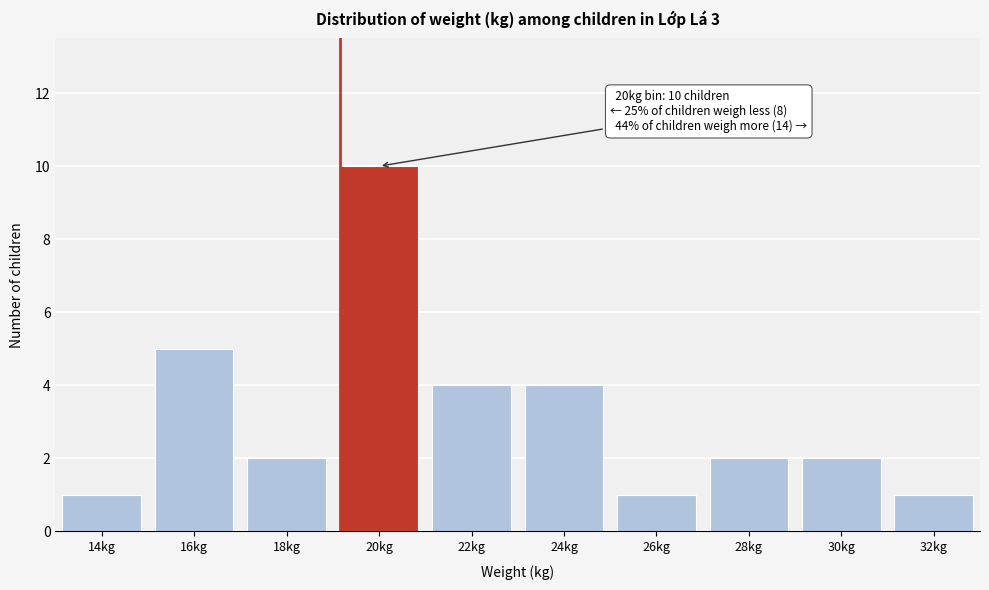

Reading left to right, extract all data points from this chart.

1	5	2	10	4	4	1	2	2	1